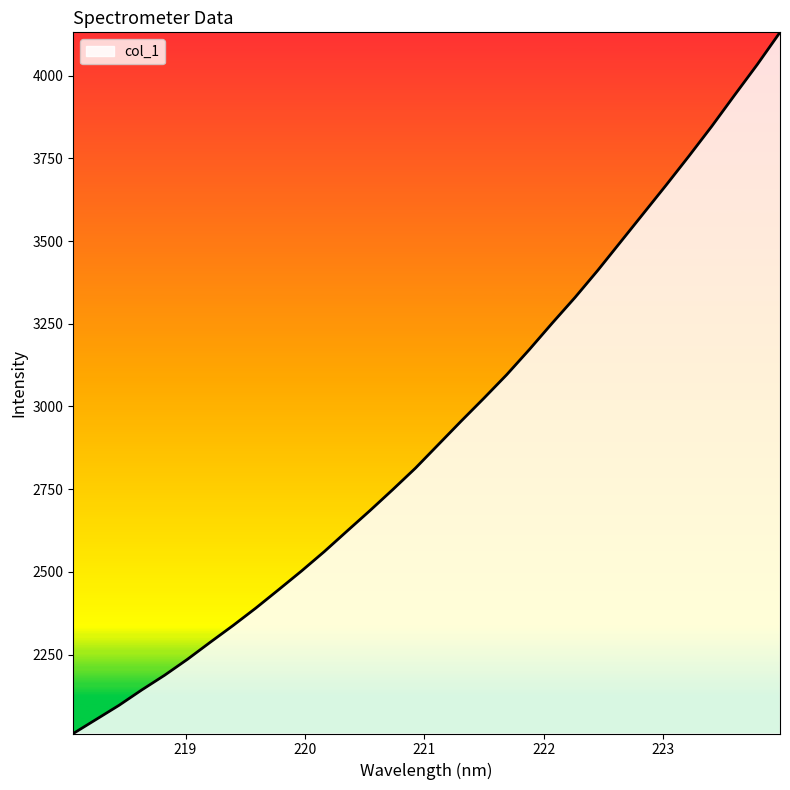

True or false: the data has more than 2 interior local peaks.

False